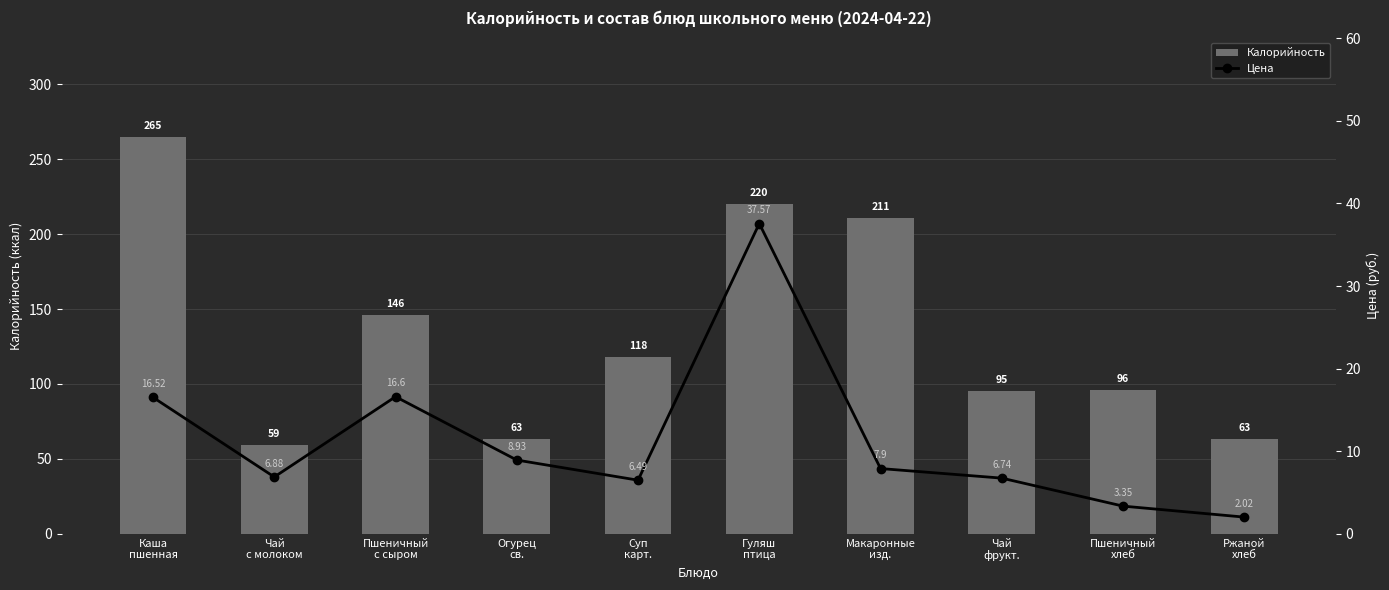

What is the difference between the highest and lowest values at Пшеничный
хлеб?

92.7